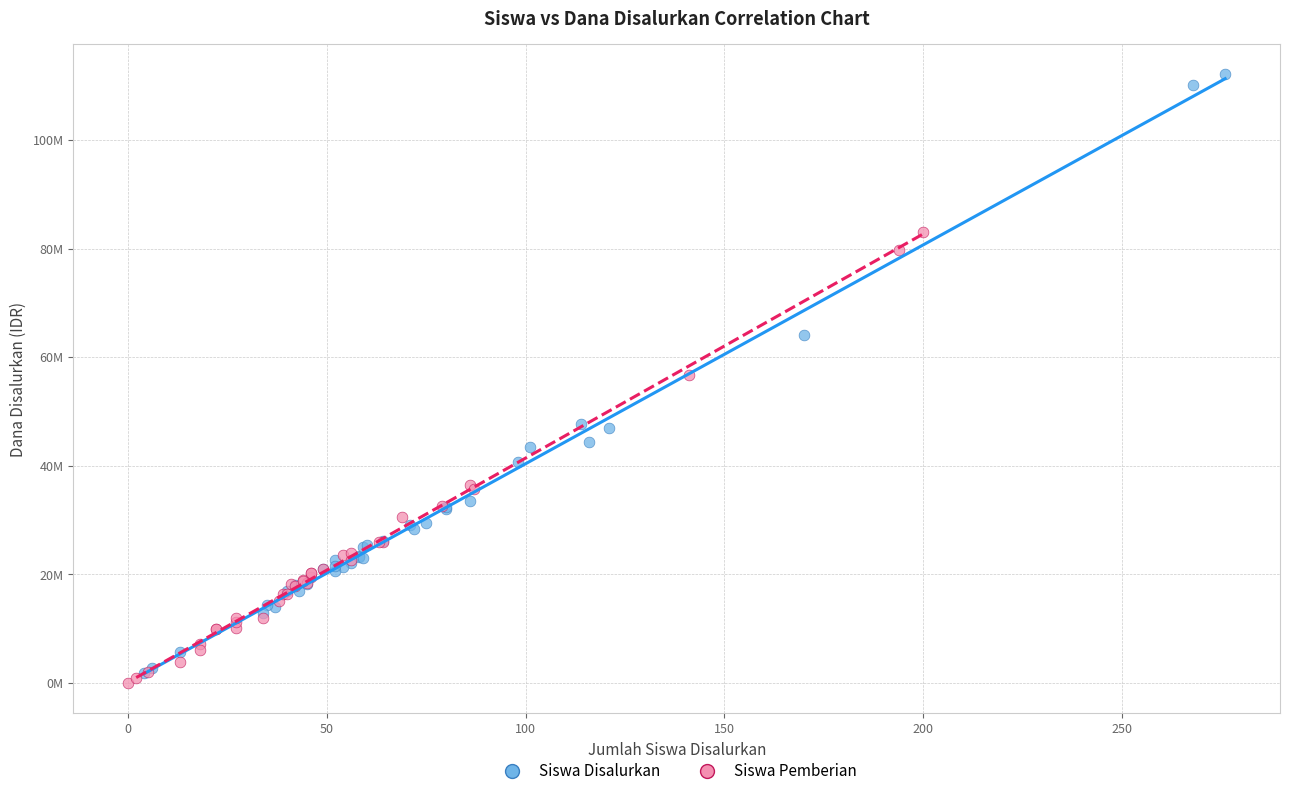

What are all the series names shown in the legend?

Siswa Disalurkan, Siswa Pemberian